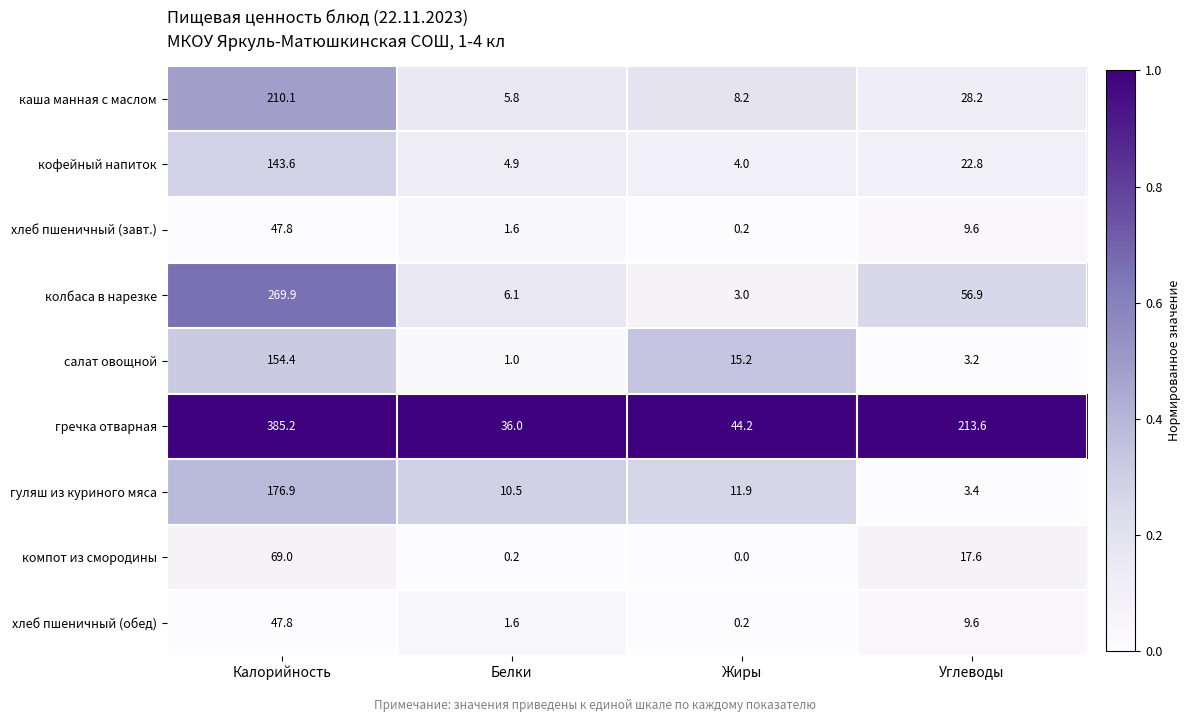

True or false: салат овощной has a value of 1.6 at Белки.

False